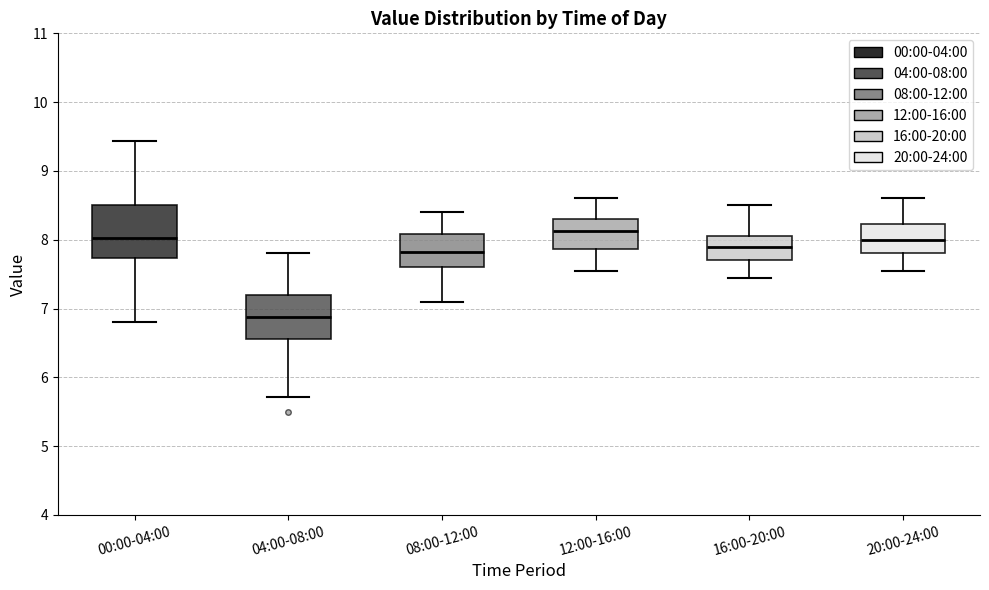

Reading left to right, transcribe this box plot: for each box, give where its median line is, the range the box spans, and where its two whiskers end, as read against the y-axis. The values are not printed on the chart, so give them approximately, as read against the axis.

00:00-04:00: median 8.0, box 7.7 to 8.5, whiskers 6.8 to 9.4
04:00-08:00: median 6.9, box 6.6 to 7.2, whiskers 5.7 to 7.8
08:00-12:00: median 7.8, box 7.6 to 8.1, whiskers 7.1 to 8.4
12:00-16:00: median 8.1, box 7.9 to 8.3, whiskers 7.6 to 8.6
16:00-20:00: median 7.9, box 7.7 to 8.1, whiskers 7.5 to 8.5
20:00-24:00: median 8.0, box 7.8 to 8.2, whiskers 7.6 to 8.6